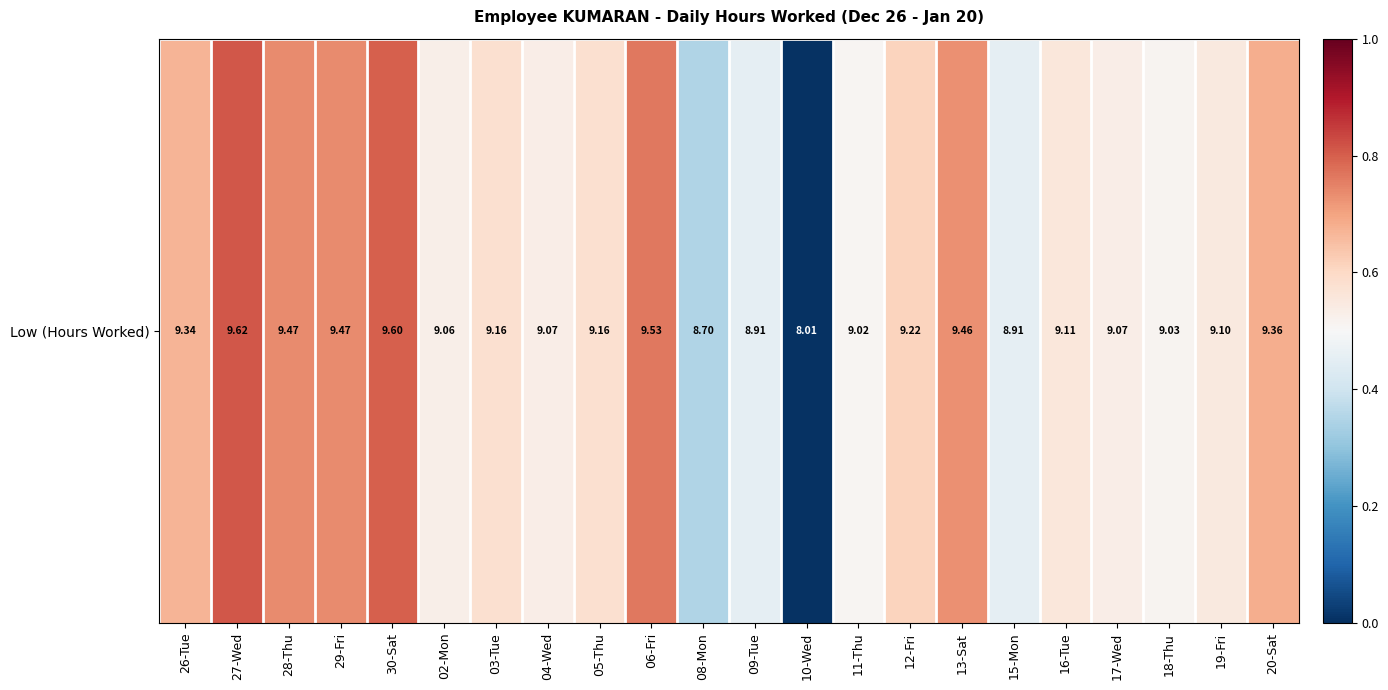

What is the approximate value at 08-Mon?

8.7